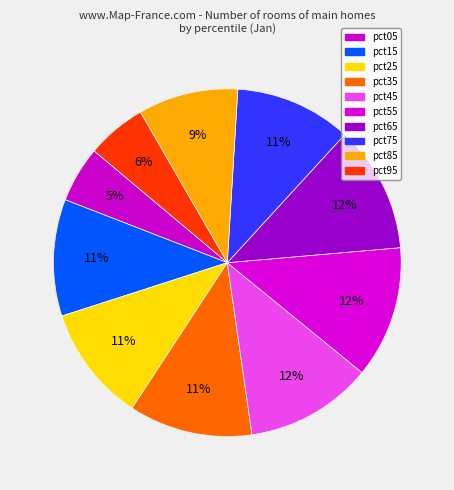

Do pct15 and pct05 together represent more than half of the pie?

No